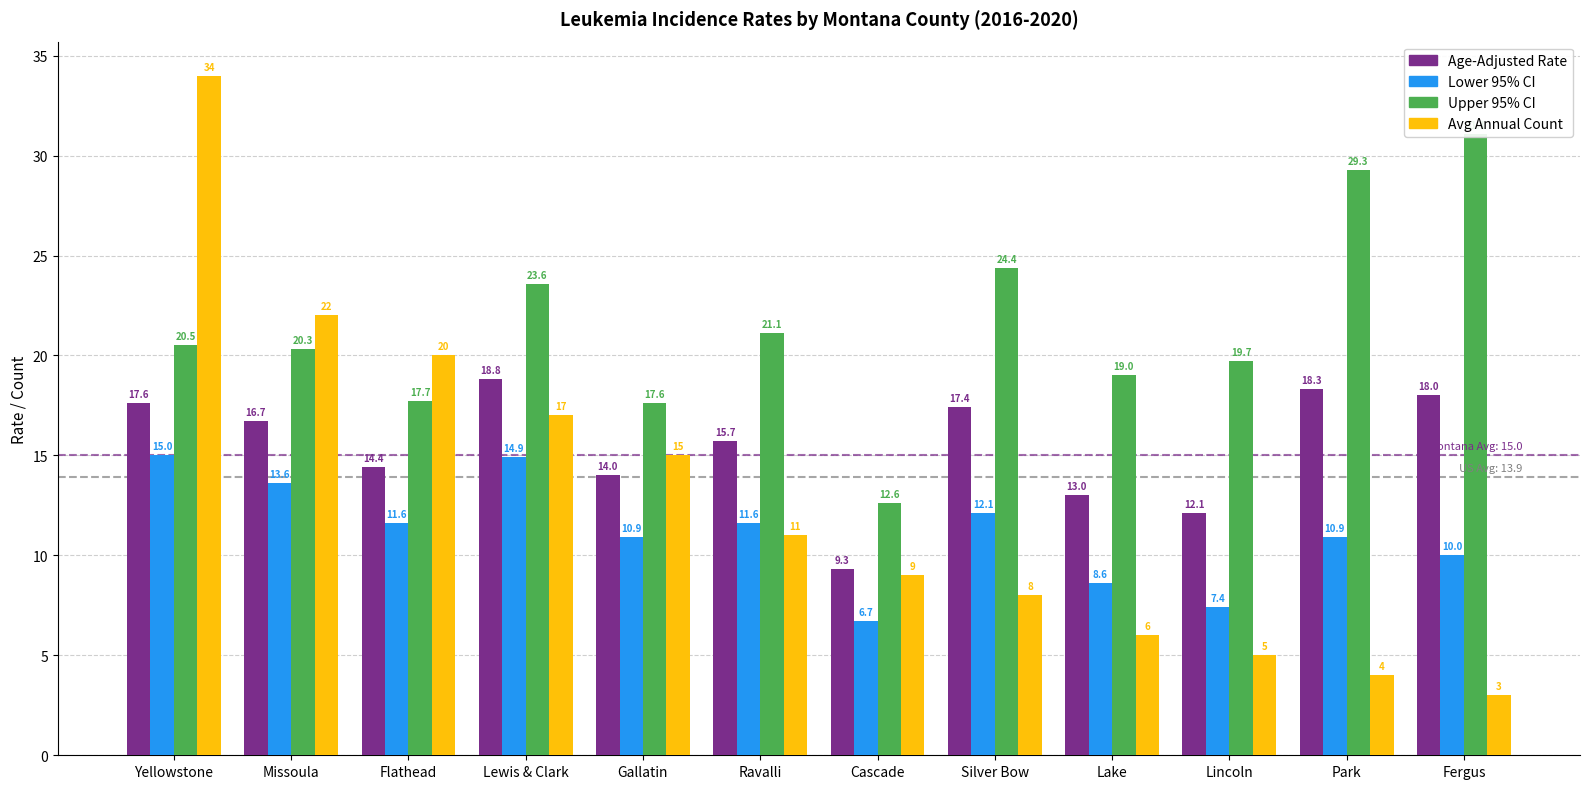

What position from the right is Ravalli?

7